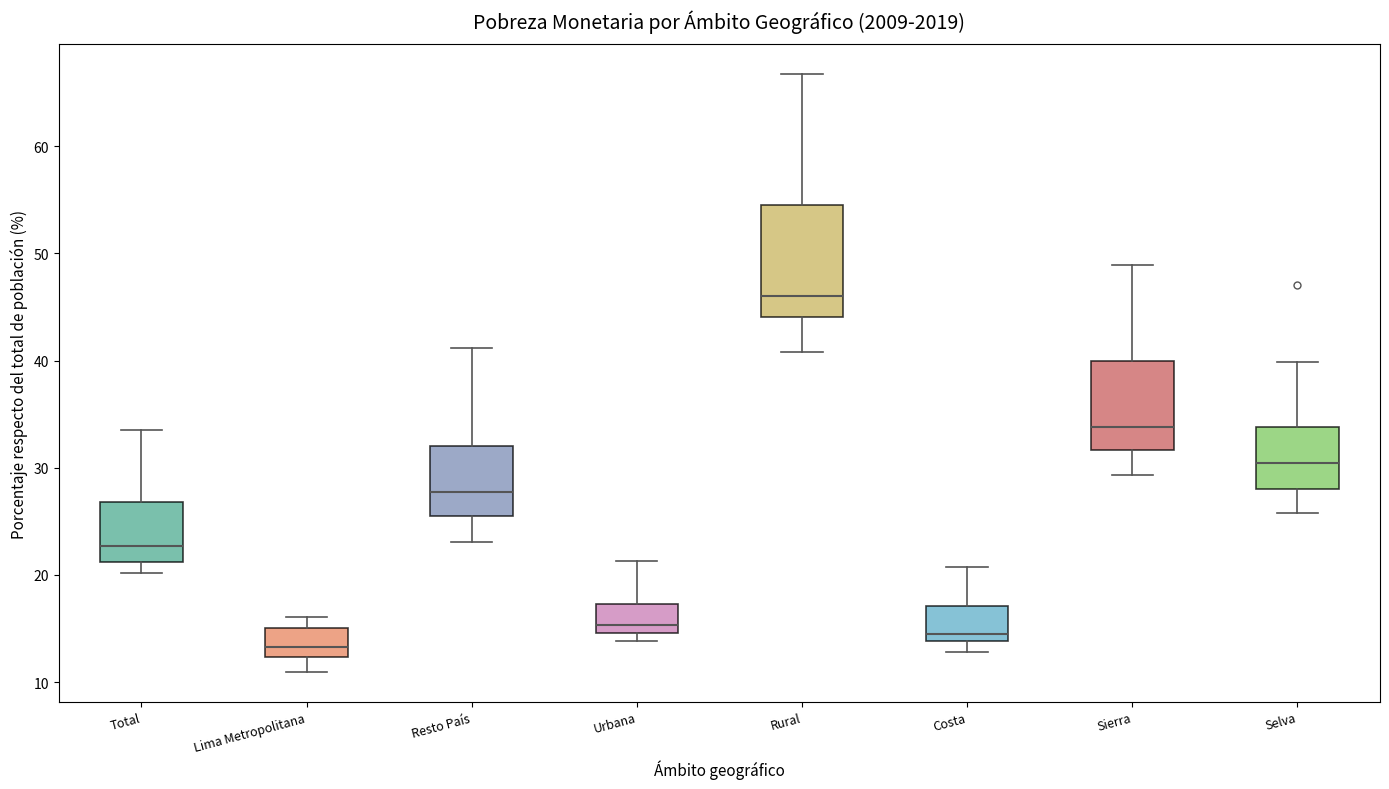

Reading left to right, read every box against the y-axis: the position of its median line, the range the box covers, and the ends of its whiskers. The values are not printed on the chart, so give them approximately, as read against the axis.

Total: median 23, box 21 to 27, whiskers 20 to 33
Lima Metropolitana: median 13, box 12 to 15, whiskers 11 to 16
Resto País: median 28, box 25 to 32, whiskers 23 to 41
Urbana: median 15 (just above the box's lower edge), box 15 to 17, whiskers 14 to 21
Rural: median 46, box 44 to 55, whiskers 41 to 67
Costa: median 14 (just above the box's lower edge), box 14 to 17, whiskers 13 to 21
Sierra: median 34, box 32 to 40, whiskers 29 to 49
Selva: median 30, box 28 to 34, whiskers 26 to 40